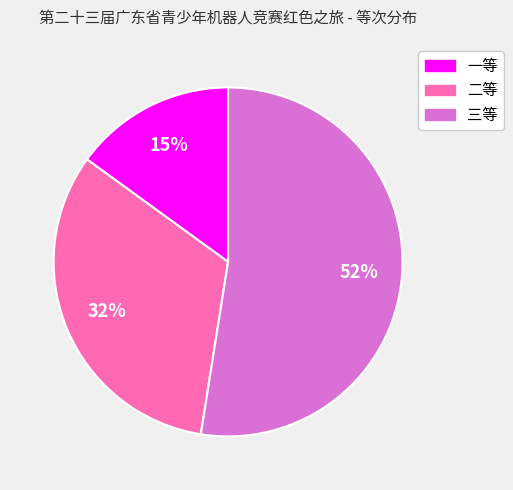

What is the ratio of the value at 一等 to the value at 三等?

0.3